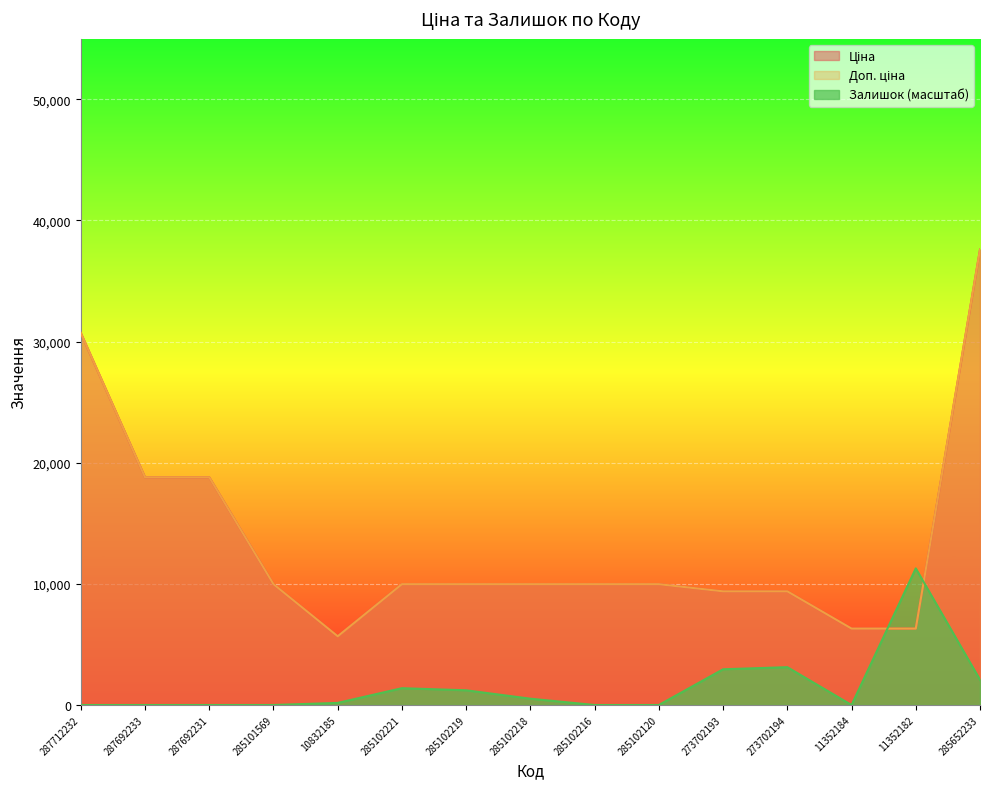

What is the spread (max minus min) of values at 287692231?

18796.8